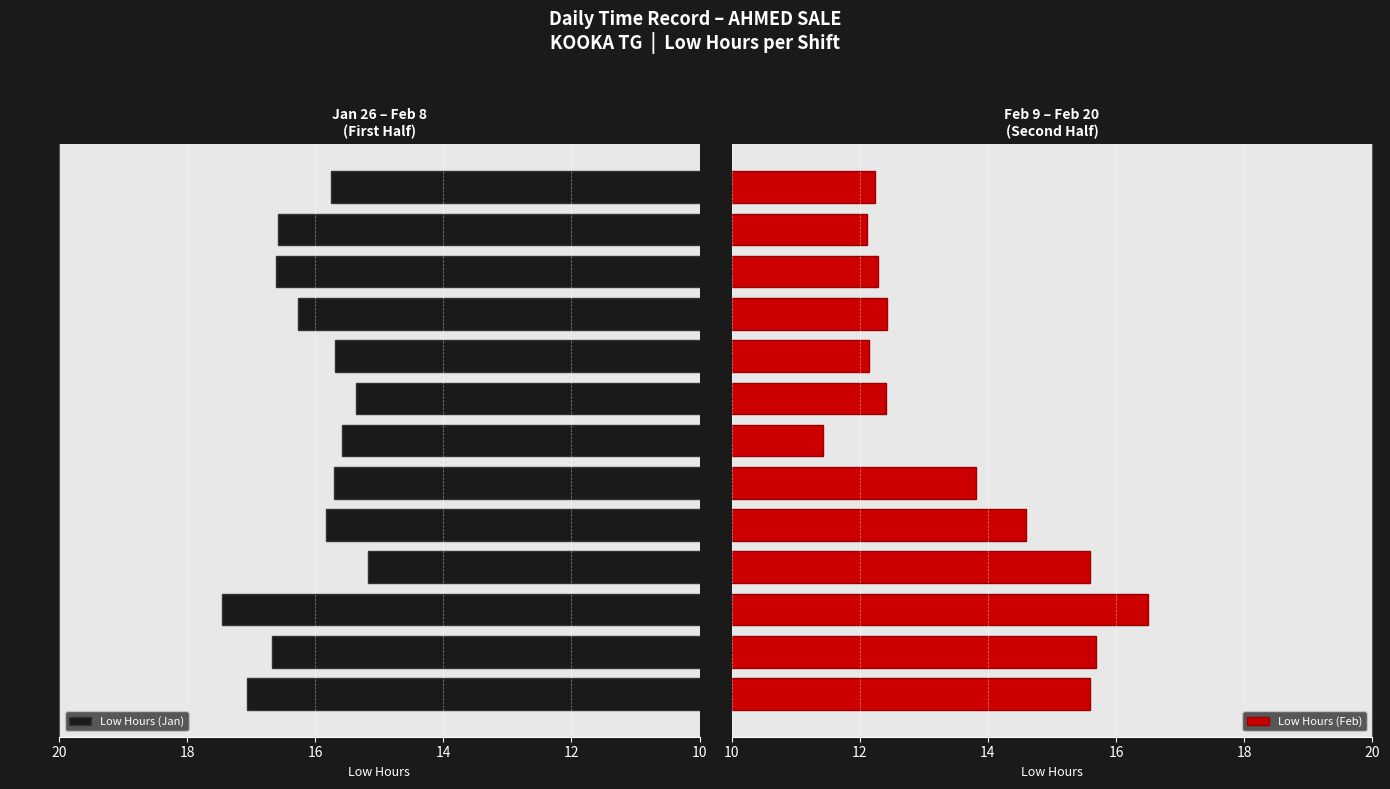

What is the average value of the Low Hours (Jan) series?

16.1